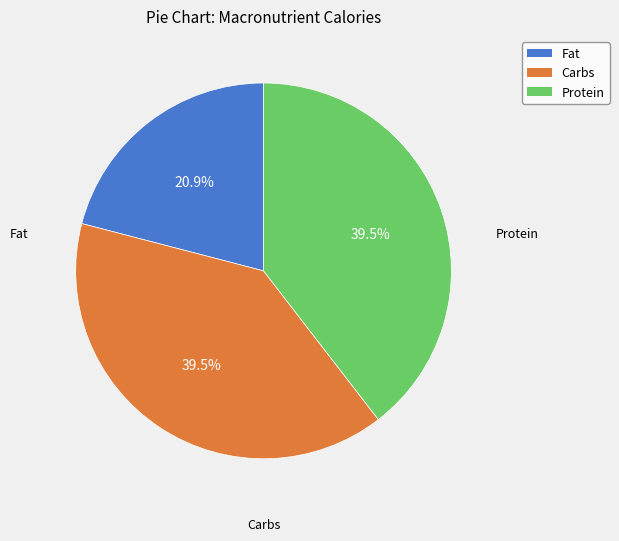

True or false: Protein accounts for 46% of the total.

False